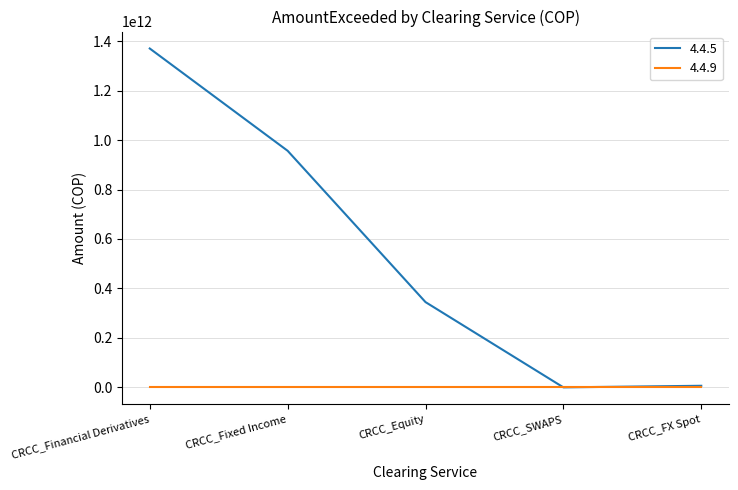

Between CRCC_Financial Derivatives and CRCC_Equity, which series saw the biggest shift?

4.4.5